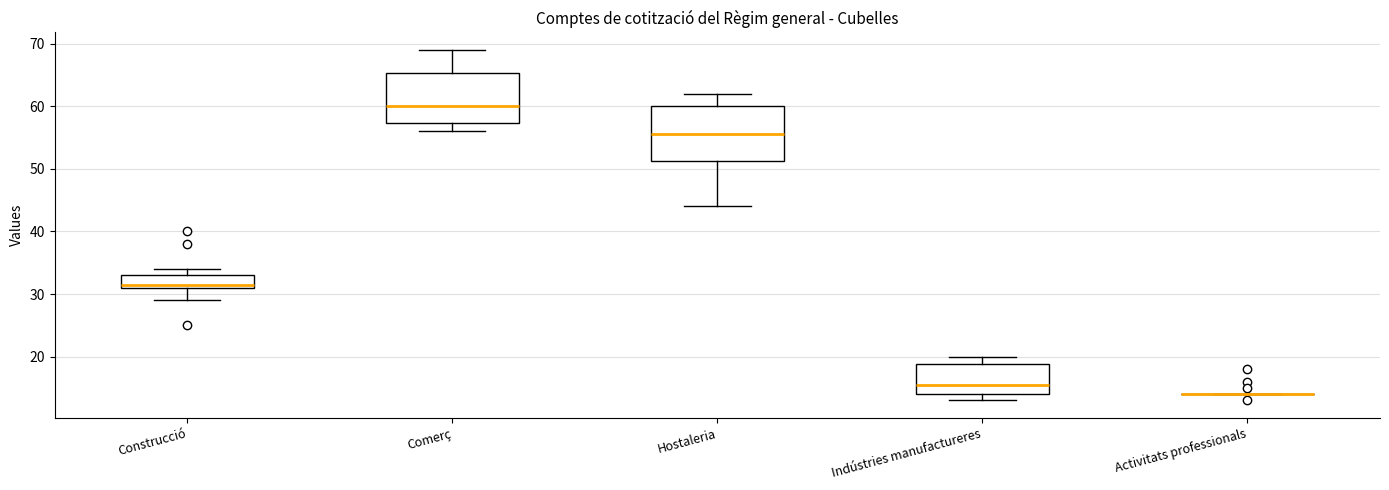

Reading left to right, transcribe this box plot: for each box, give where its median line is, the range the box spans, and where its two whiskers end, as read against the y-axis. The values are not printed on the chart, so give them approximately, as read against the axis.

Construcció: median 32, box 31 to 33, whiskers 29 to 34
Comerç: median 60, box 57 to 65, whiskers 56 to 69
Hostaleria: median 56, box 51 to 60, whiskers 44 to 62
Indústries manufactureres: median 16, box 14 to 19, whiskers 13 to 20
Activitats professionals: box collapsed to a line at 14, whiskers 14 to 14